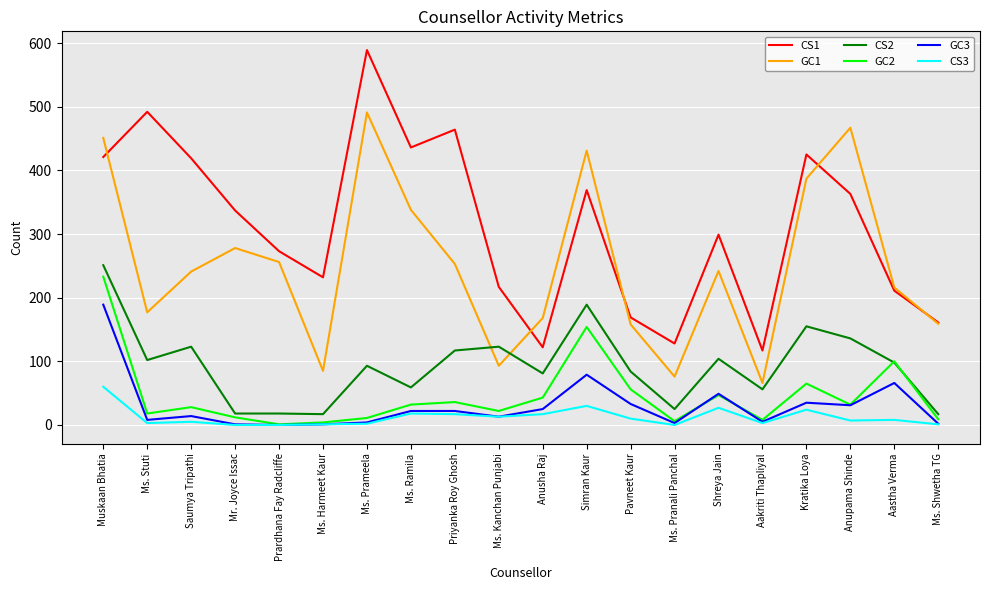

Between Anusha Raj and Pavneet Kaur, which series saw the biggest shift?

CS1